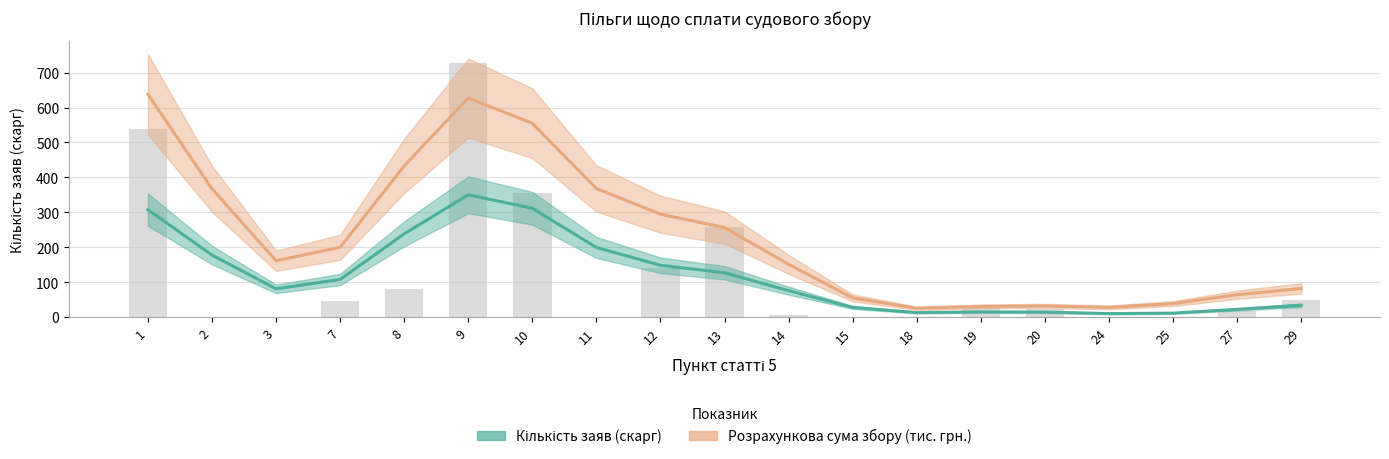

The chart shows a value of 33 at 20. True or false?

False